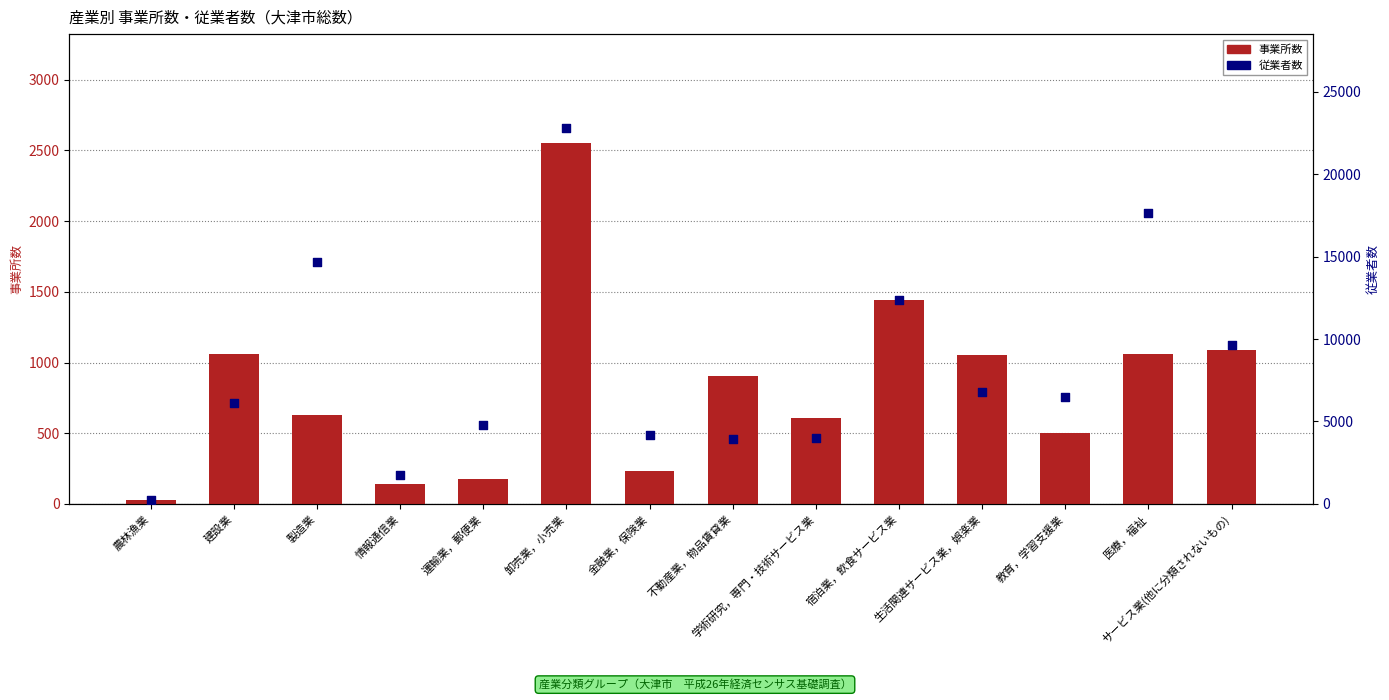

Which series has the largest total across all categories?

従業者数